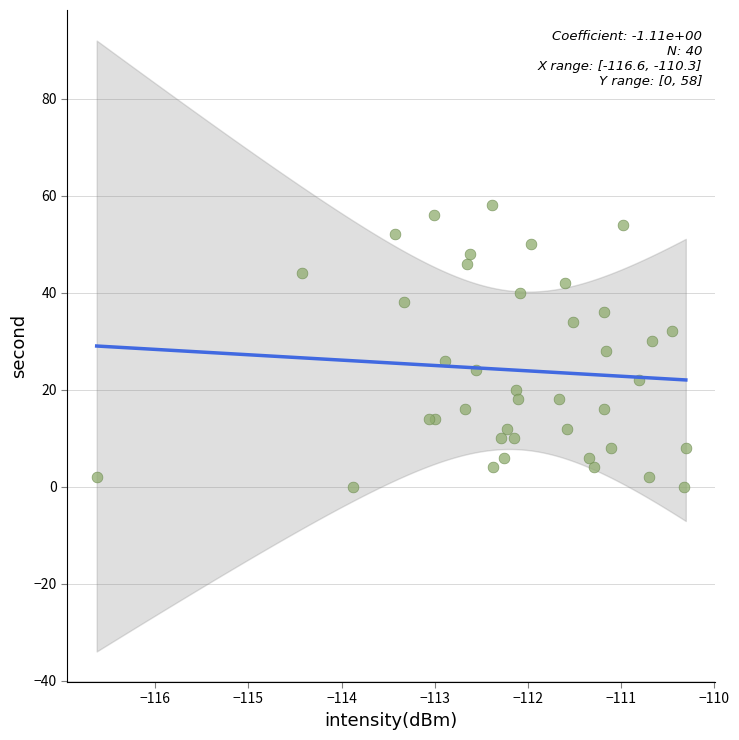

What is the range of Y values (max minus min)?

58